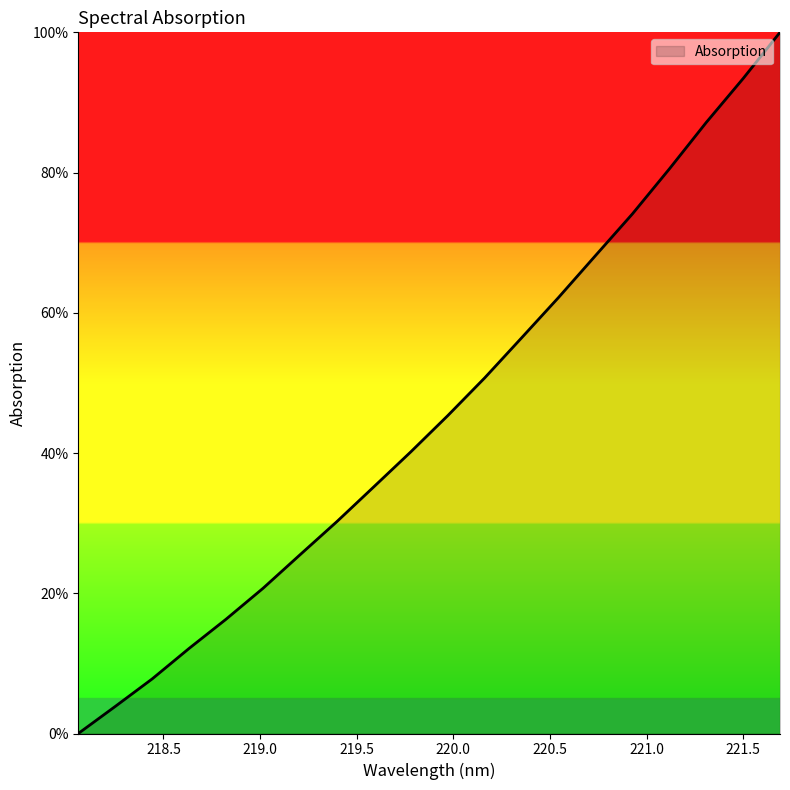

What is the maximum value shown in the chart?

100.0